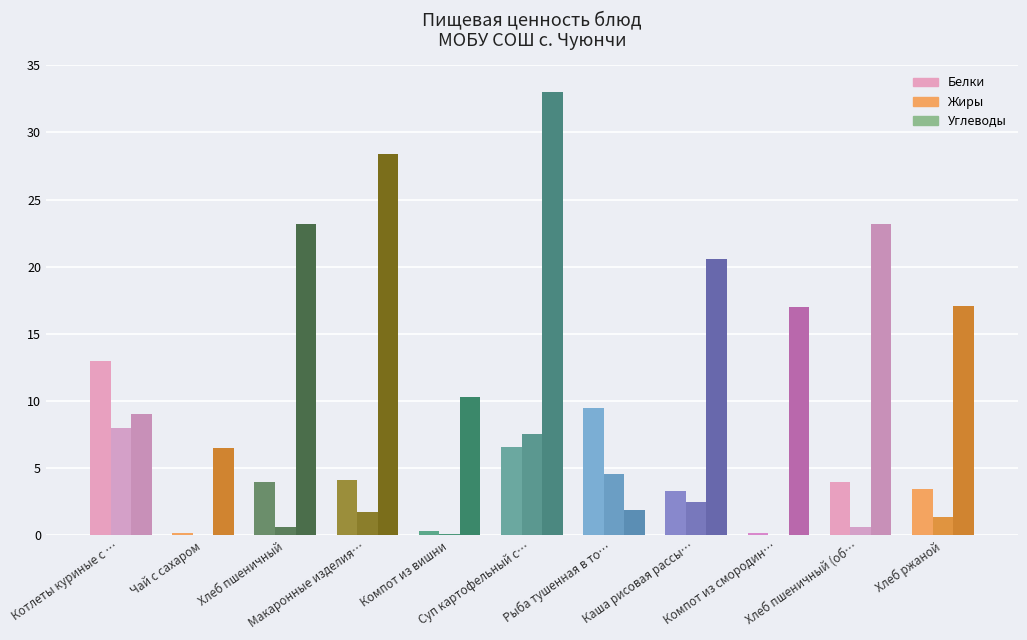

What is the difference between the maximum and minimum values in the Белки series?

12.8